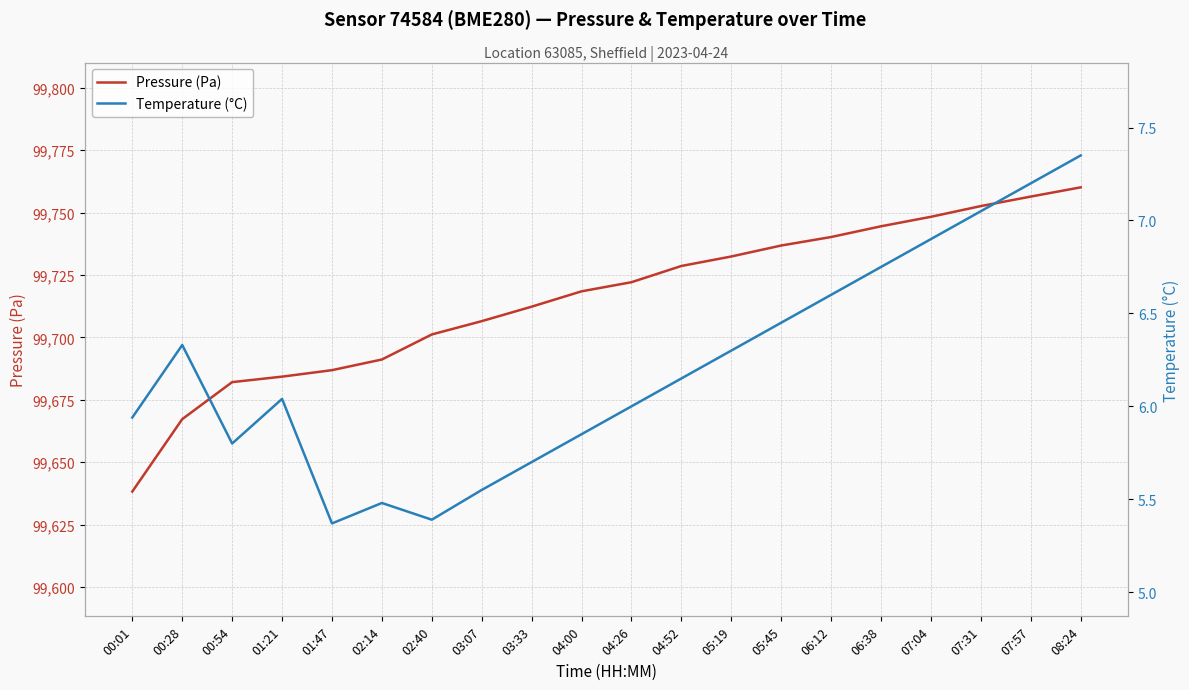

How many interior local peaks does the Temperature (°C) series have?

3